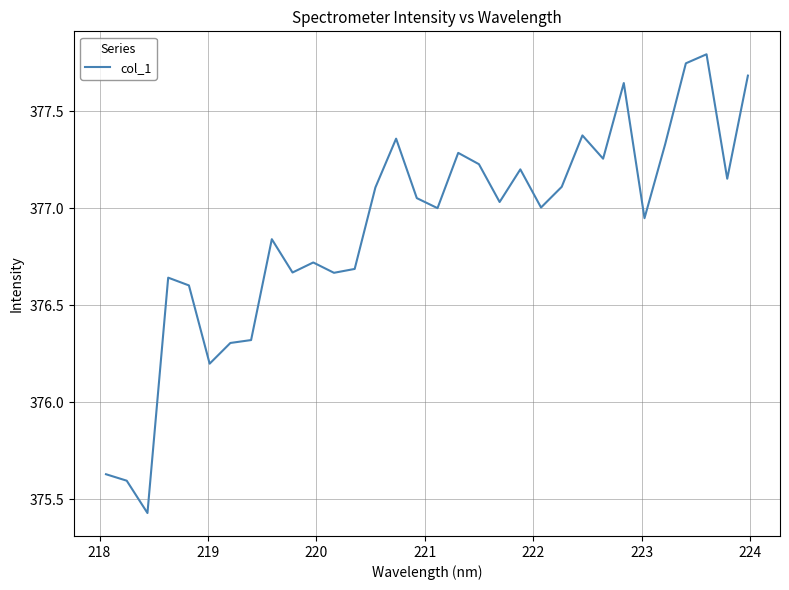

Does the chart have visible grid lines?

Yes